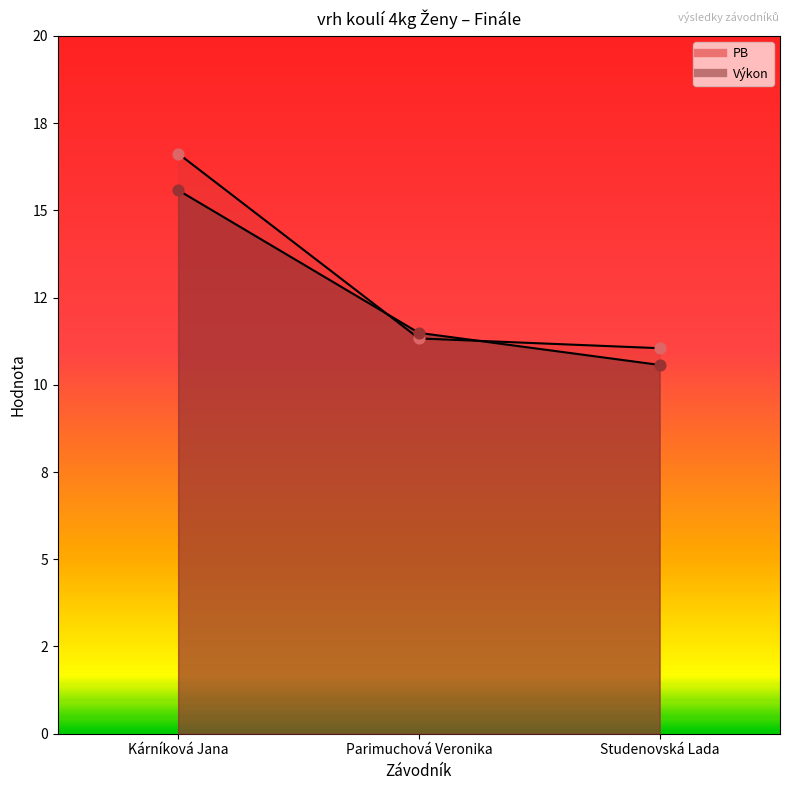

Which series contains the lowest Y value?

Výkon